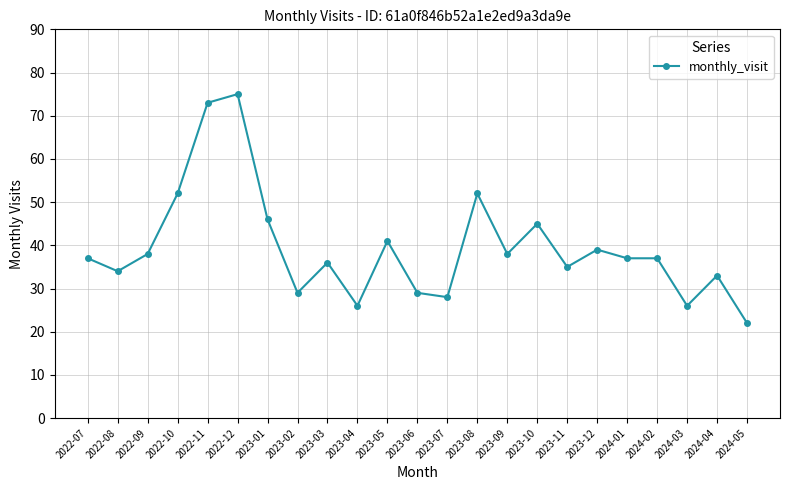

What is the difference between the maximum and minimum values?

53